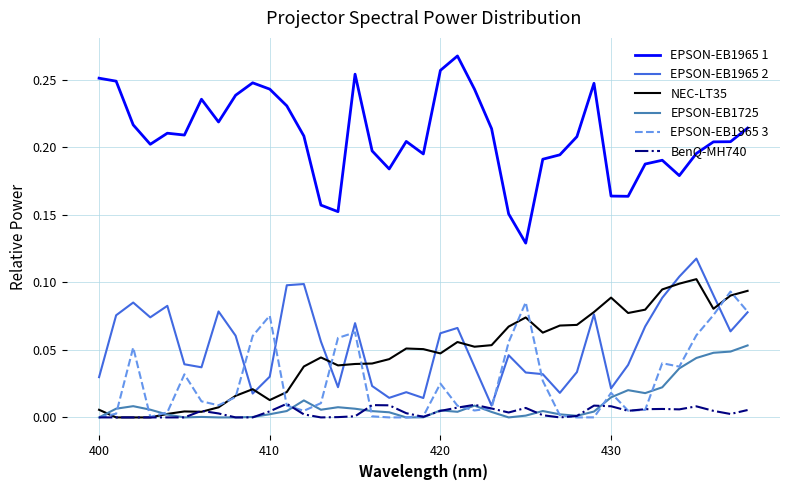

Which series has the largest total across all categories?

EPSON-EB1965 1